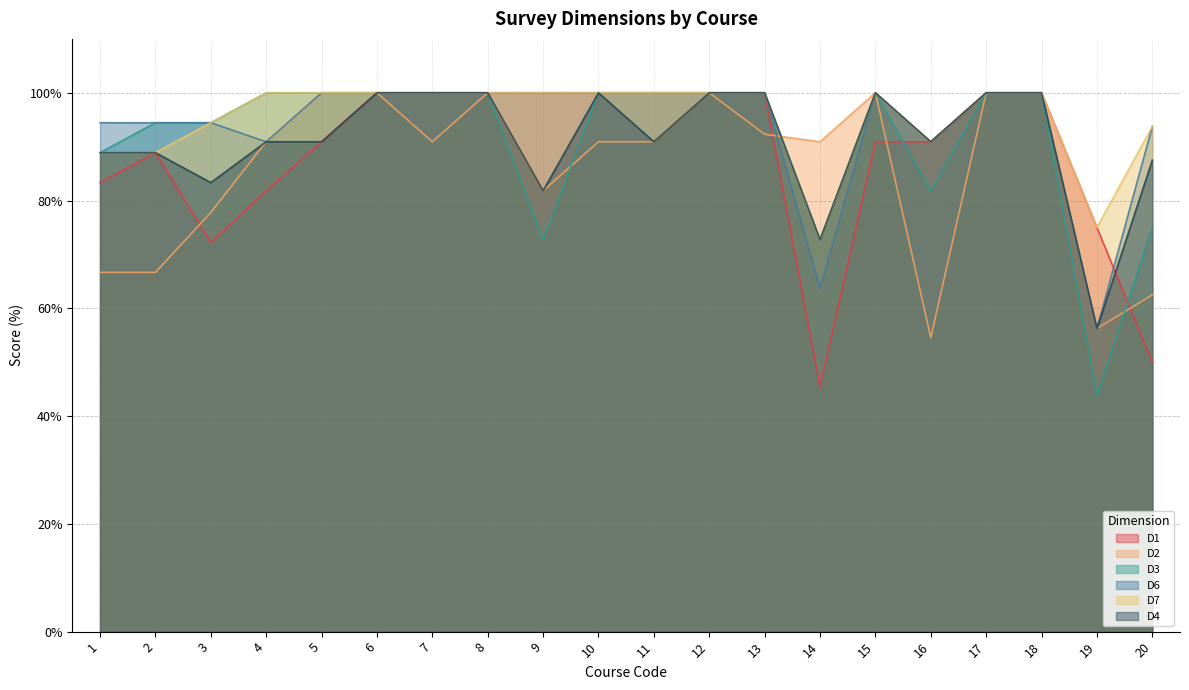

What is the lowest value of the D2 series?

54.5